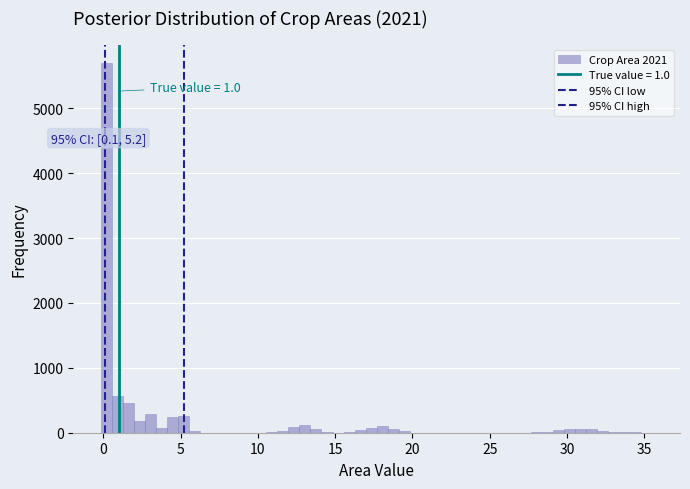

Around what value on the x-axis is the tallest bar? Give the approximate position of its centre, as read against the axis.

0.0